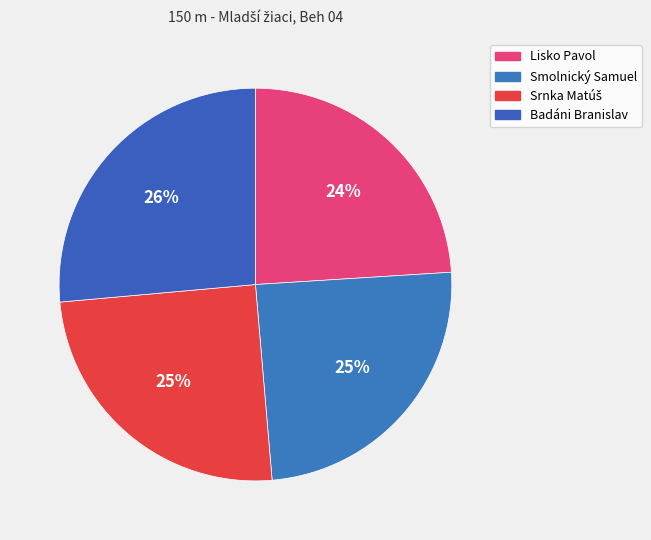

What is the change in value from Srnka Matúš to Badáni Branislav?

+1.5